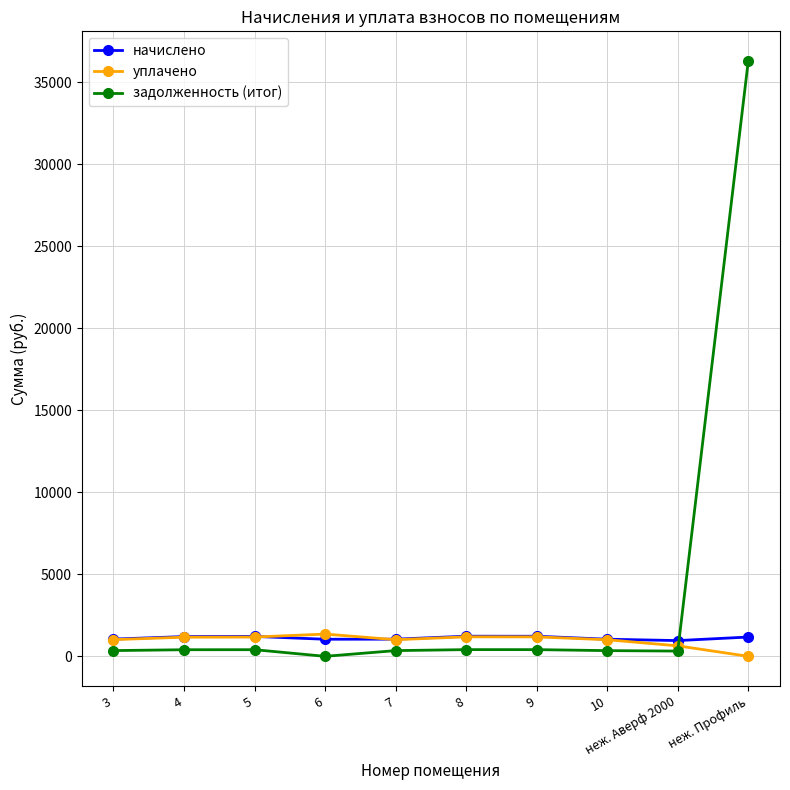

What is the label of the 10th point from the left?

неж. Профиль